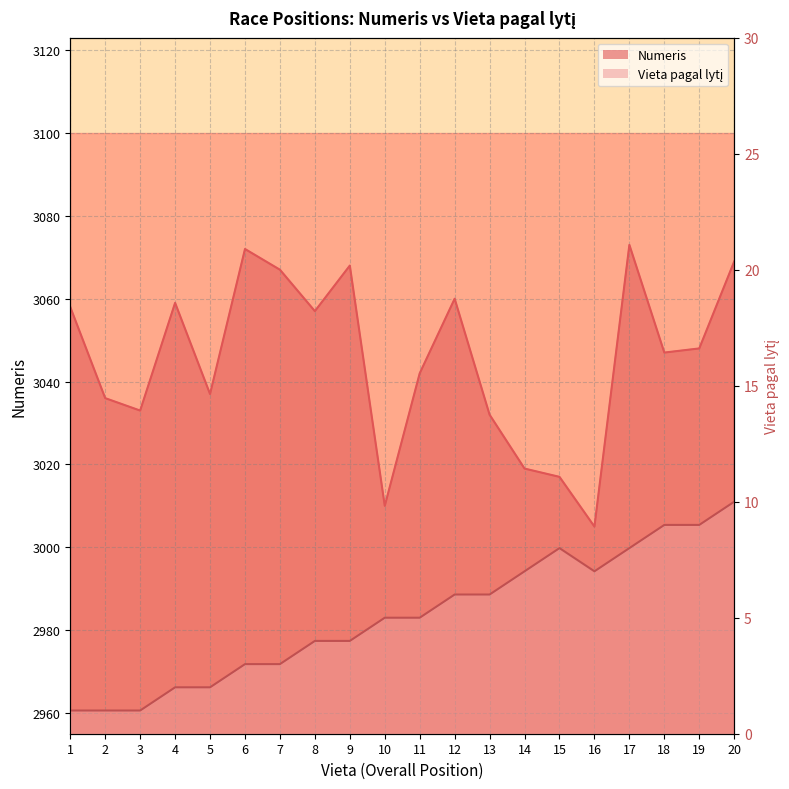

What are all the series names shown in the legend?

Numeris, Vieta pagal lytį